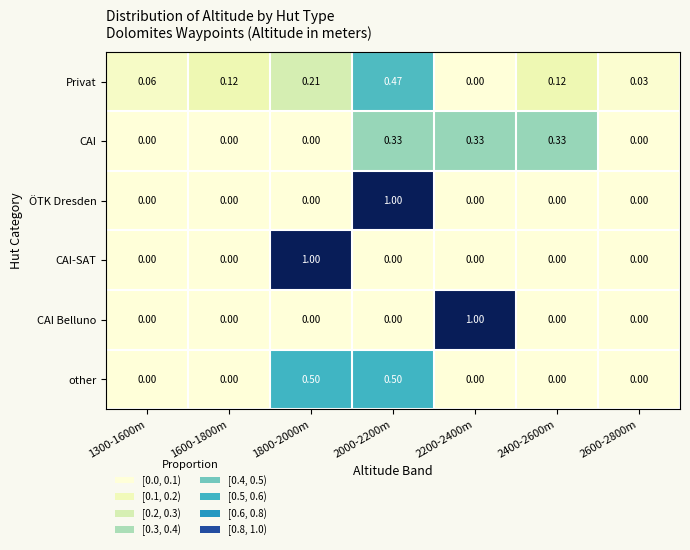

Which series changed the most between 1600-1800m and 2200-2400m?

CAI Belluno